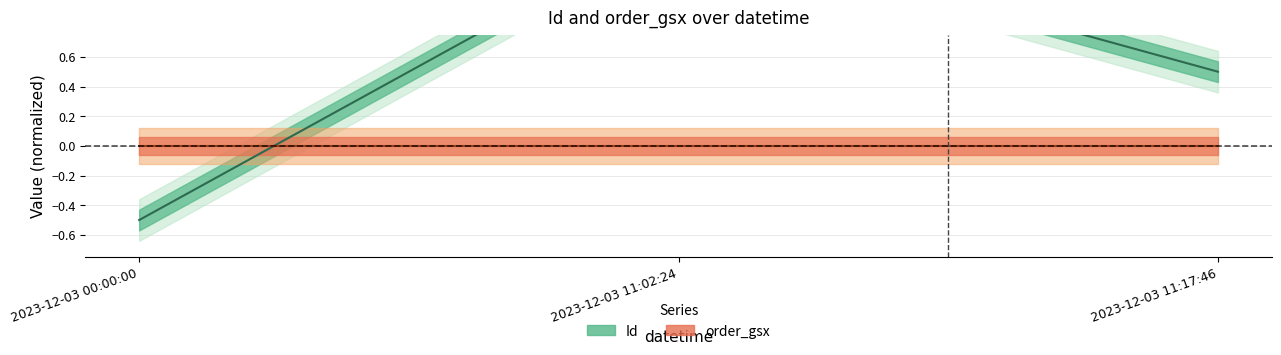

Reading left to right, transcribe all the data shown in this chart.

-0.5	1.5	0.5